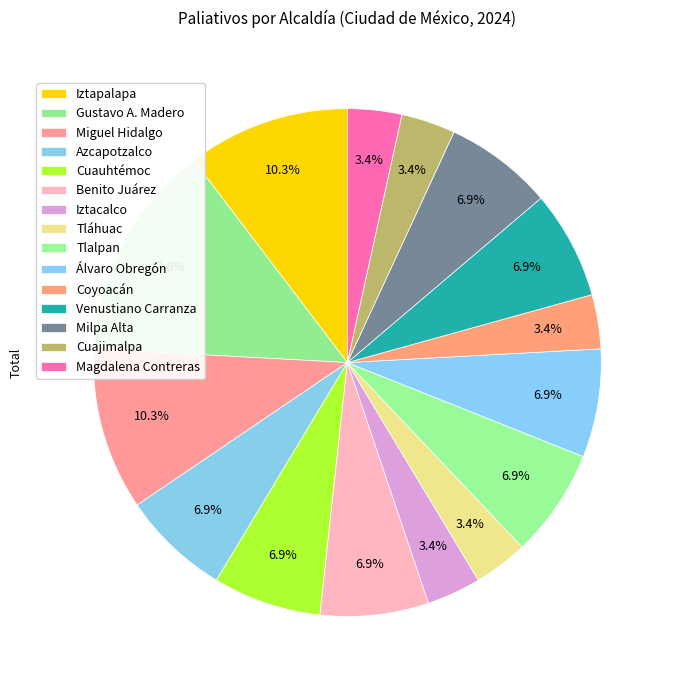

Which has a higher value, Coyoacán or Iztacalco?

Coyoacán